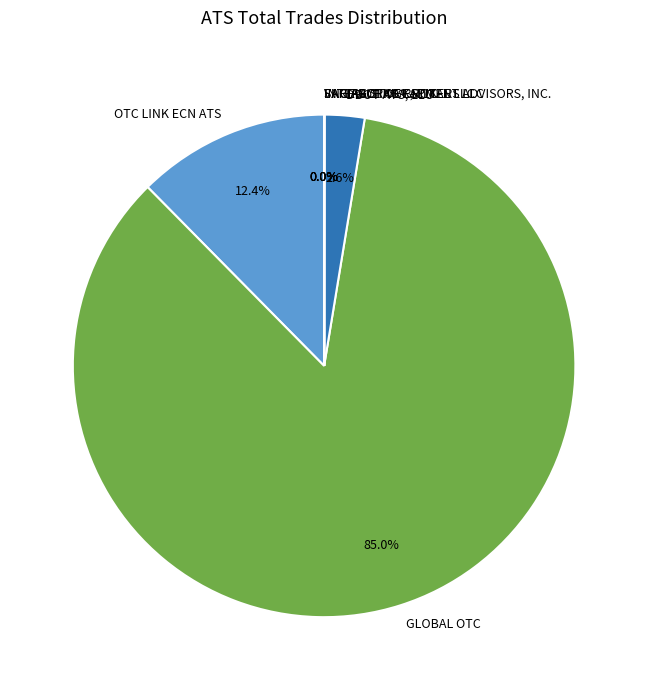

Which category has the biggest portion of the pie?

GLOBAL OTC